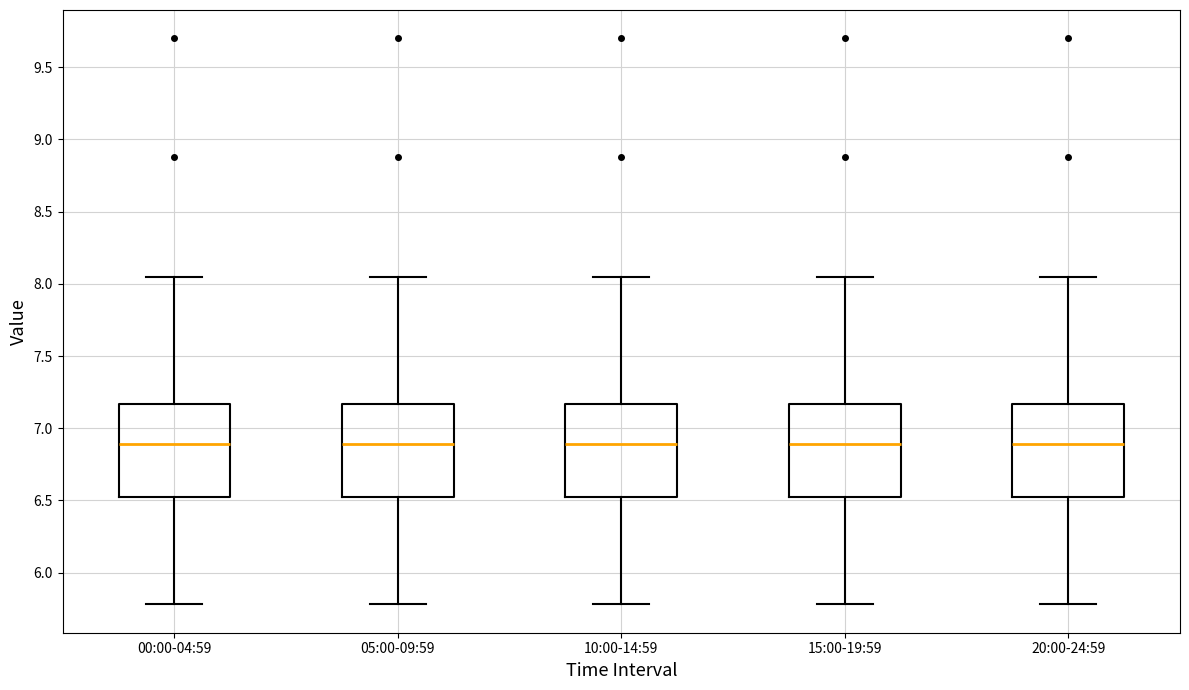

Where is the upper edge of the box for 05:00-09:59 on the y-axis? The values are not printed on the chart, so give them approximately, as read against the axis.

7.15